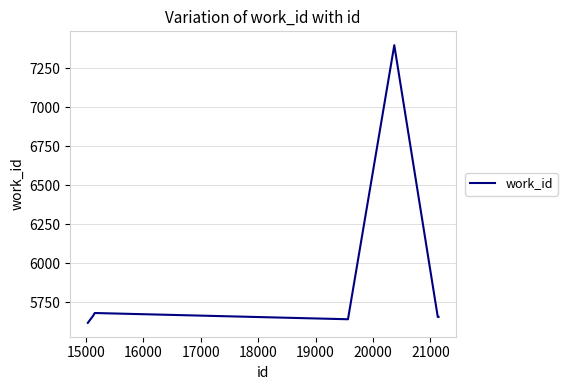

What is the minimum value shown in the chart?

5619